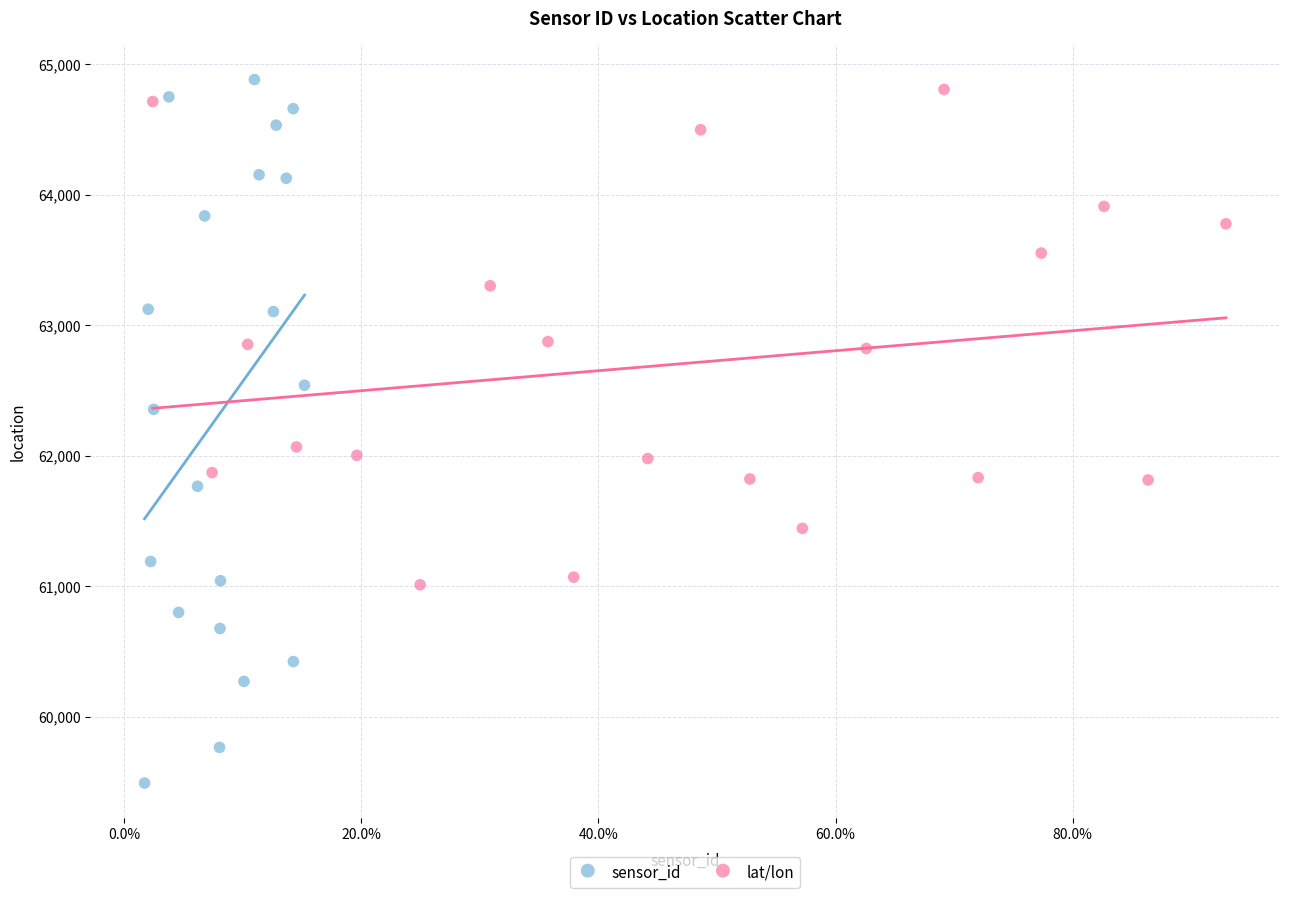

Which series contains the highest Y value?

sensor_id